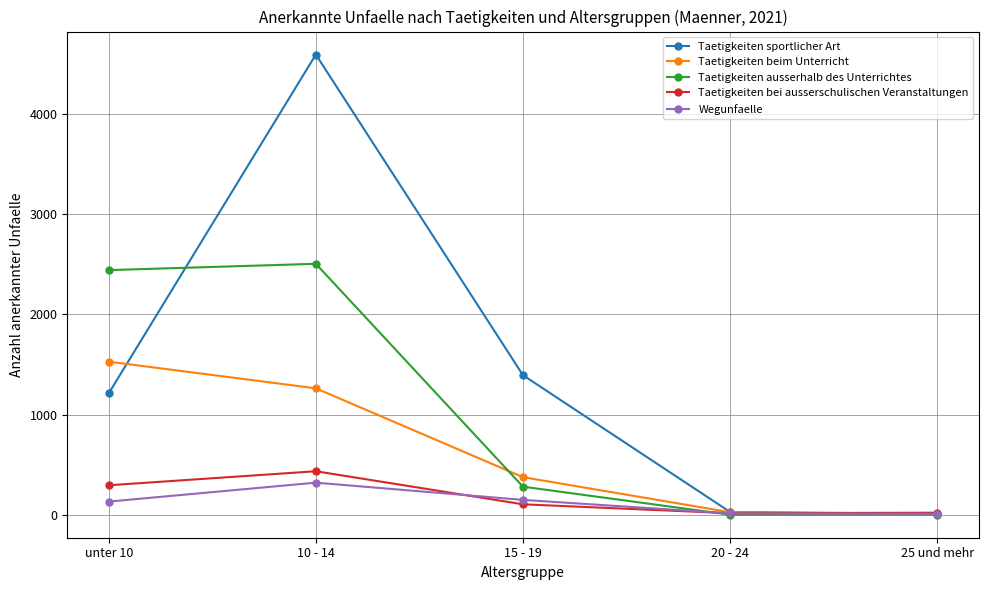

At which label is Taetigkeiten beim Unterricht closest to 767?

15 - 19